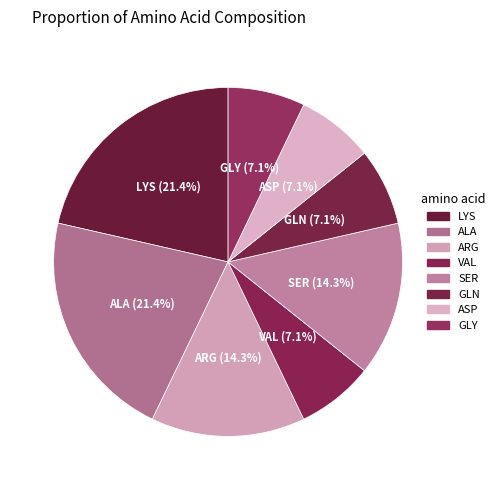

The GLN slice represents 13% of the pie. True or false?

False